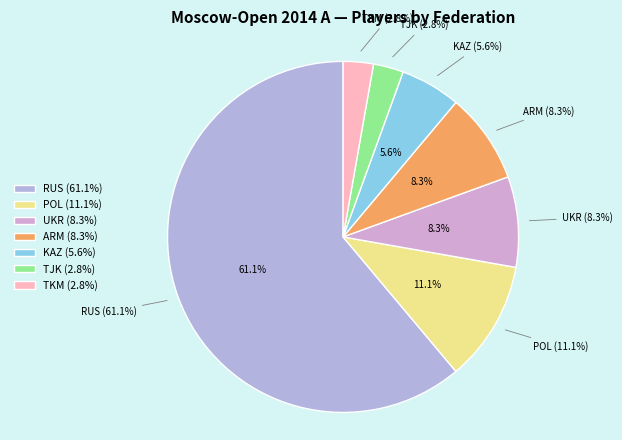

Rank the categories by value from lowest to highest.

TJK, TKM, KAZ, UKR, ARM, POL, RUS